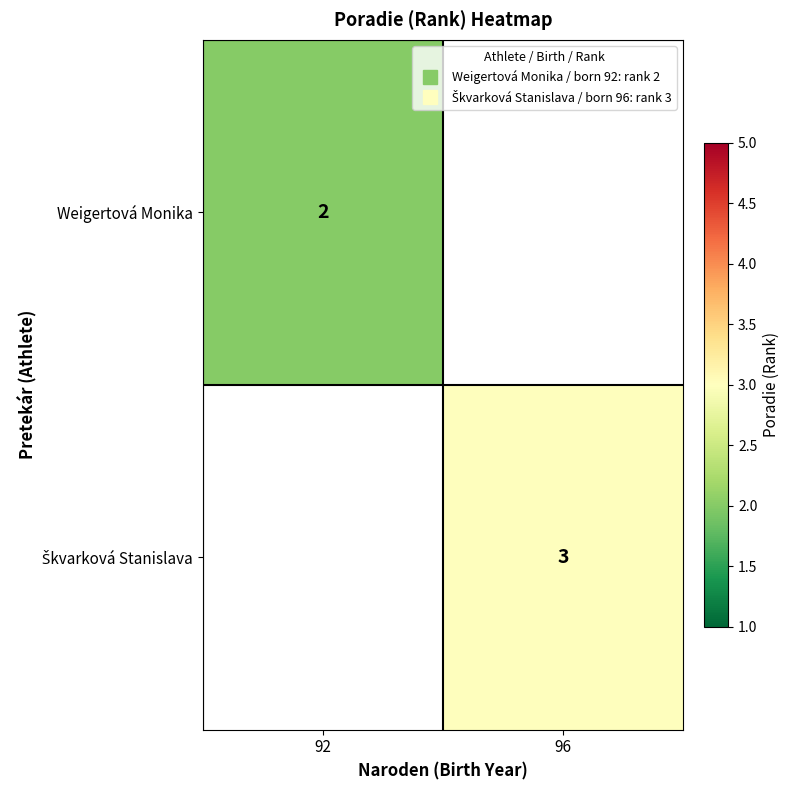

Which category has the lowest value across all series?

92